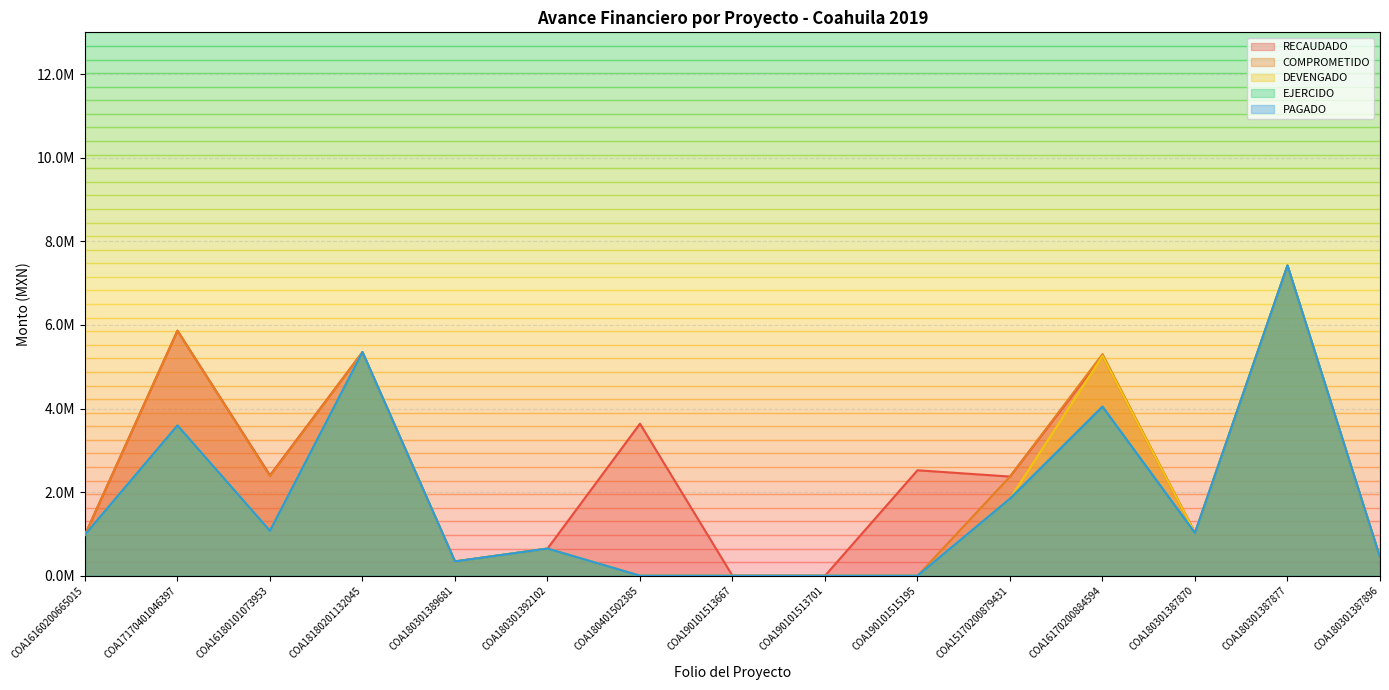

How many values in the COMPROMETIDO series exceed 980746?

8